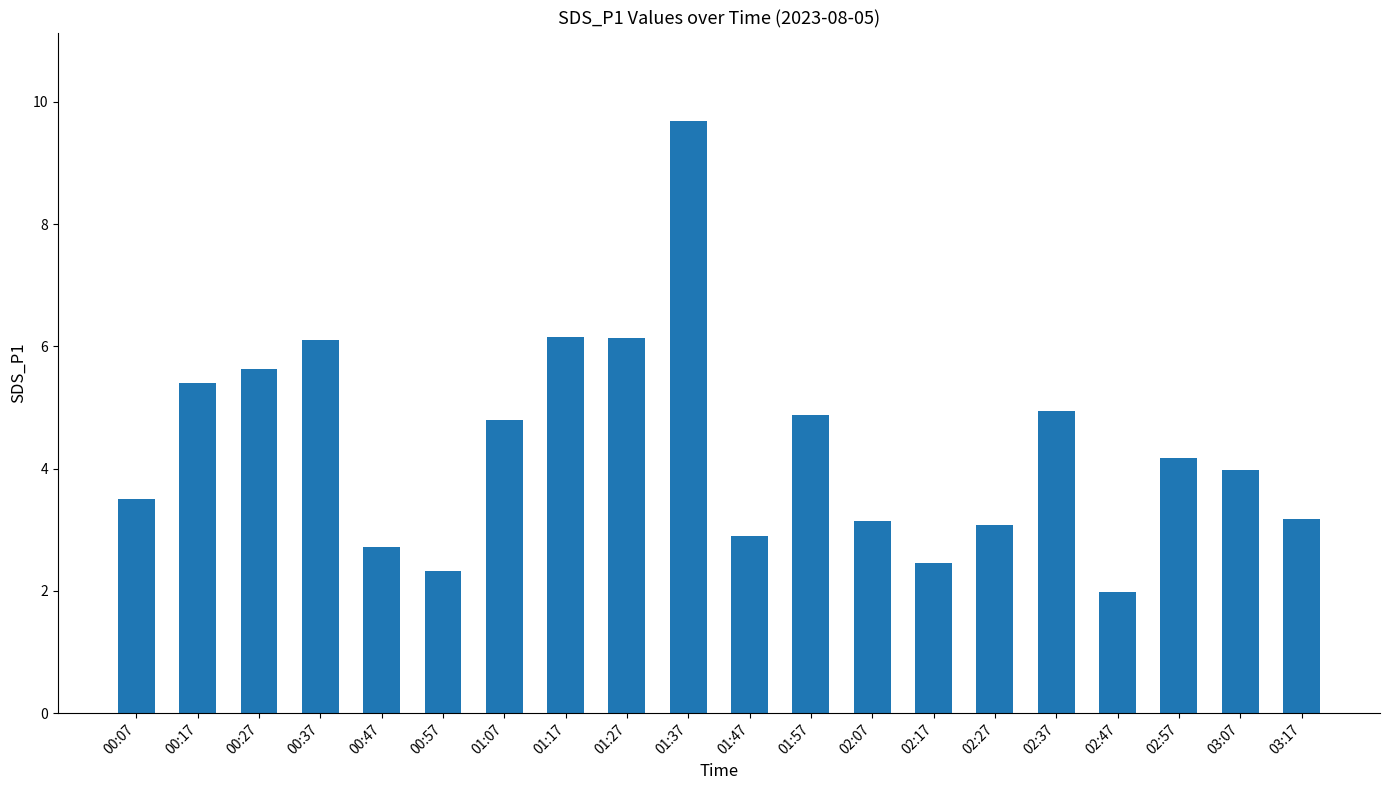

What is the maximum value shown in the chart?

9.7